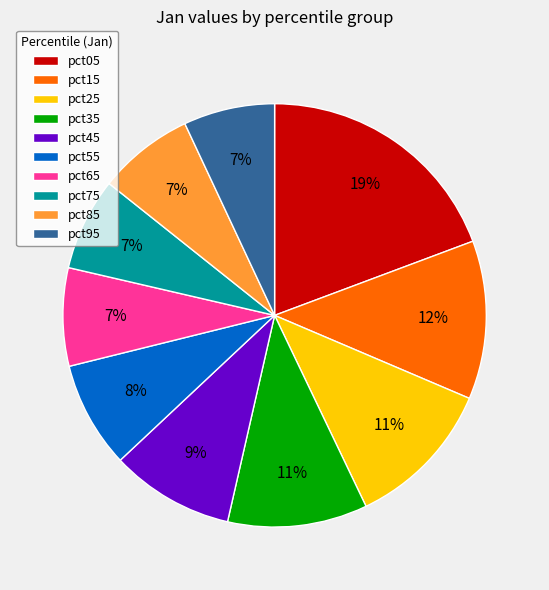

Is there a majority slice in this chart?

No